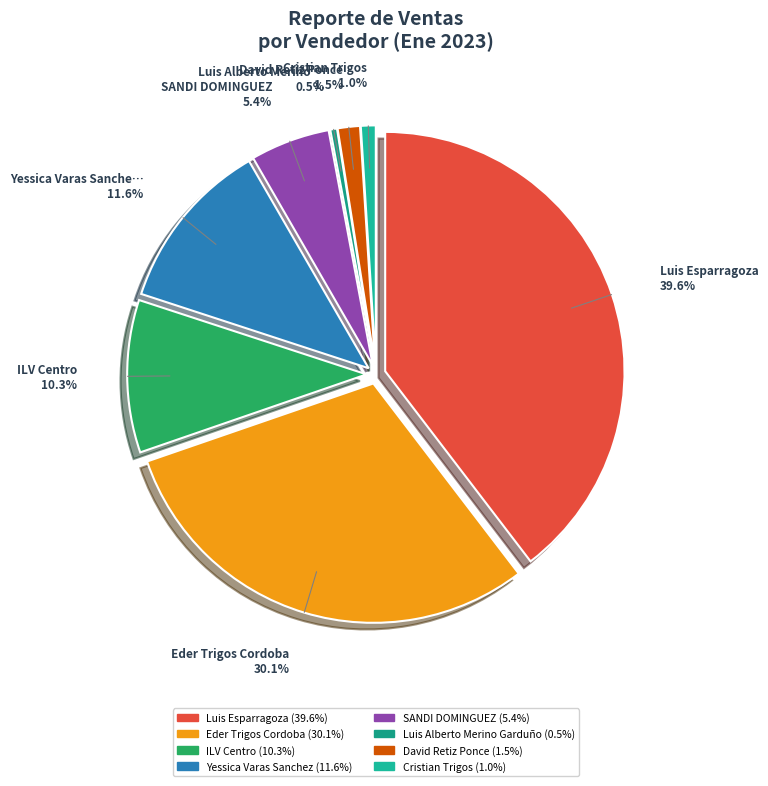

What is the largest slice in the pie chart?

Luis Esparragoza